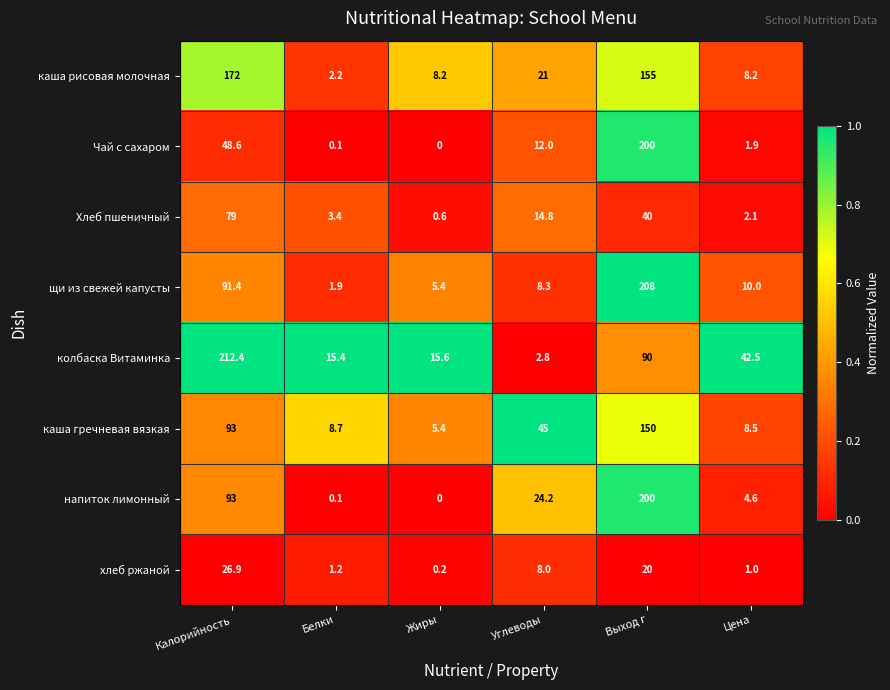

What is the greatest value displayed?

212.4